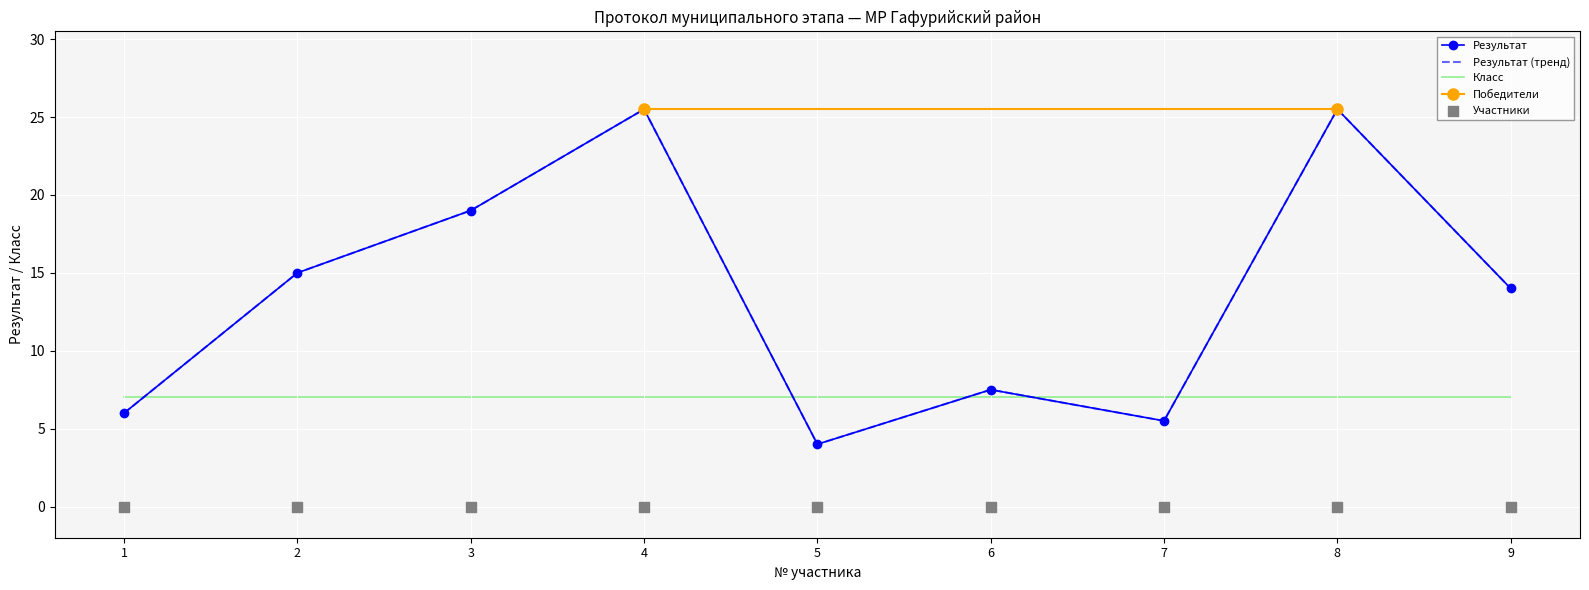

What is the change in value from 3 to 5?

-15.0